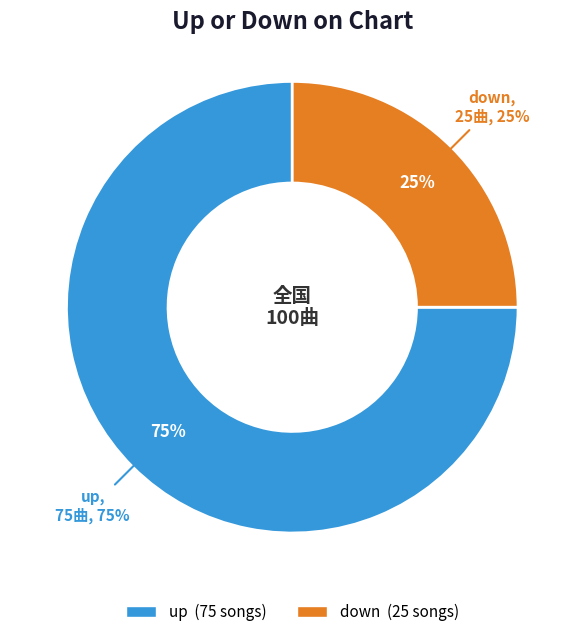

Count the number of slices in the pie.

2